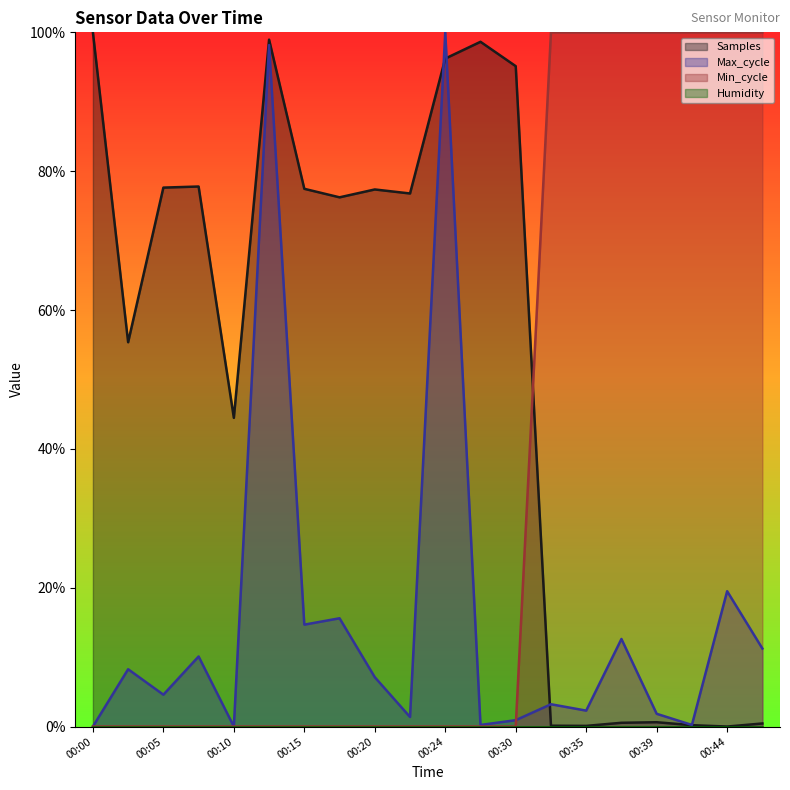

Which category has the highest value across all series?

00:00